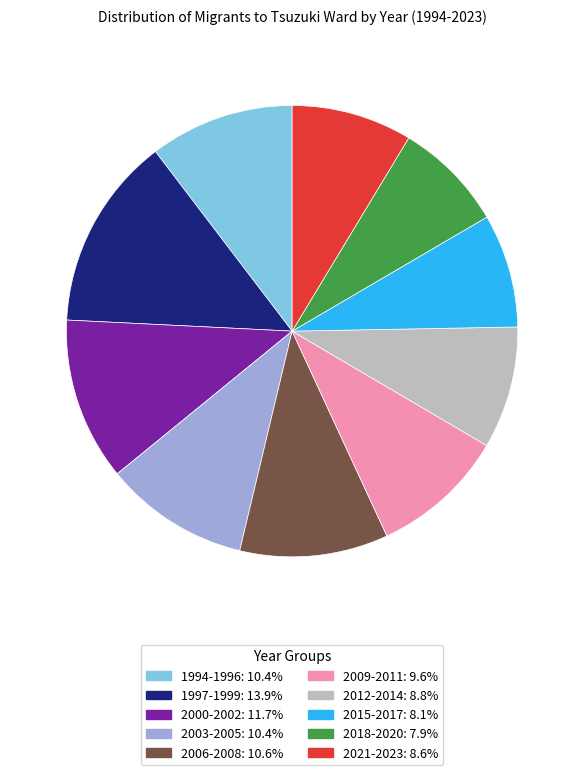

Is there a majority slice in this chart?

No